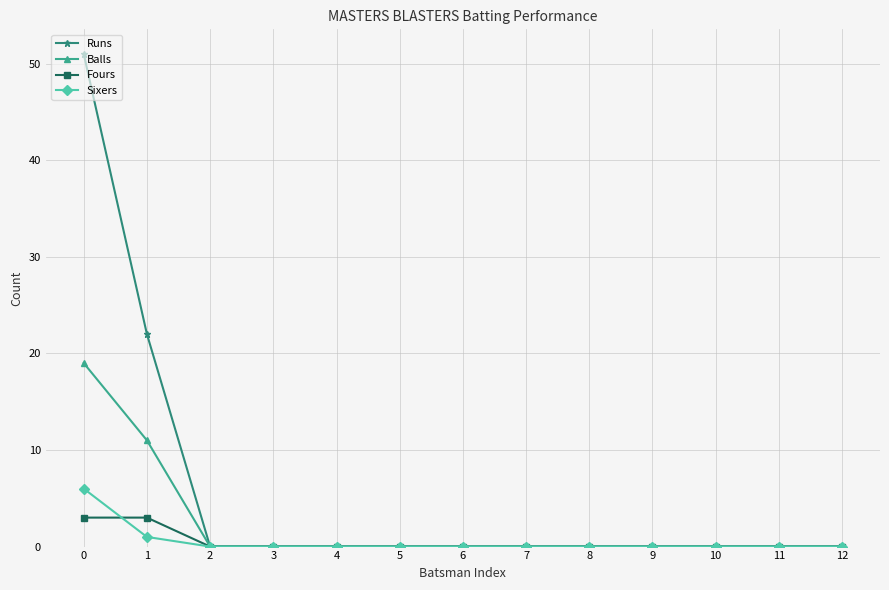

Which series has the largest range (max minus min)?

Runs